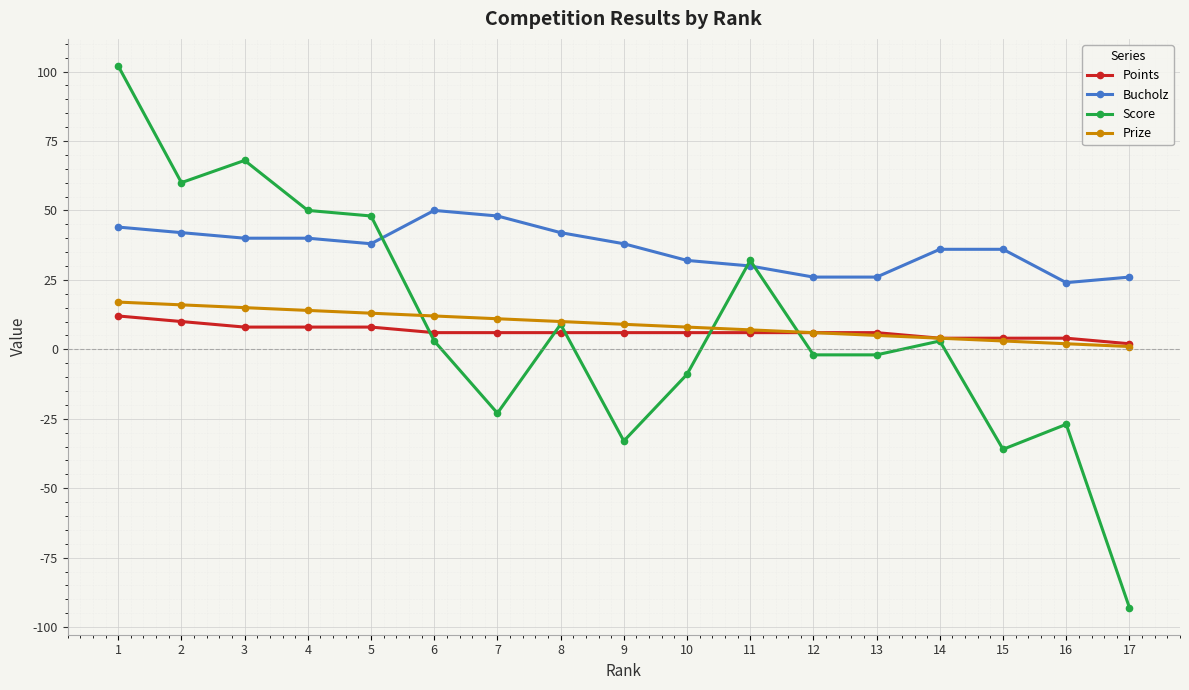

What is the sum of all Prize values?

153